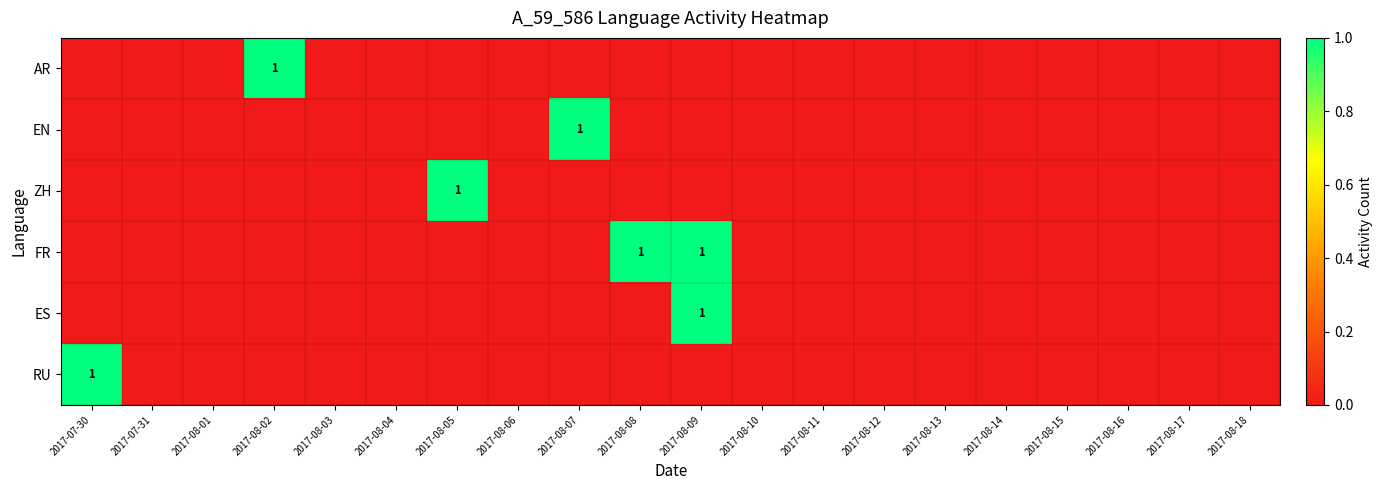

Rank the series at 2017-08-08 from lowest to highest value.

AR, EN, ZH, ES, RU, FR